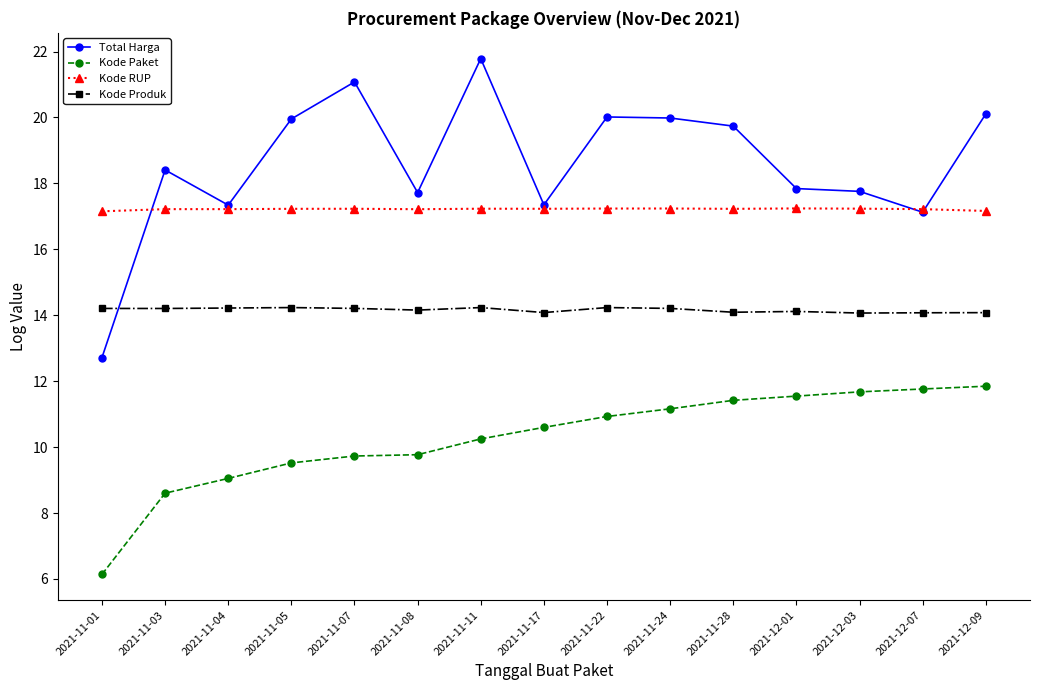

At 2021-12-01, list the series in order from smallest to largest.

Kode Paket, Kode Produk, Kode RUP, Total Harga